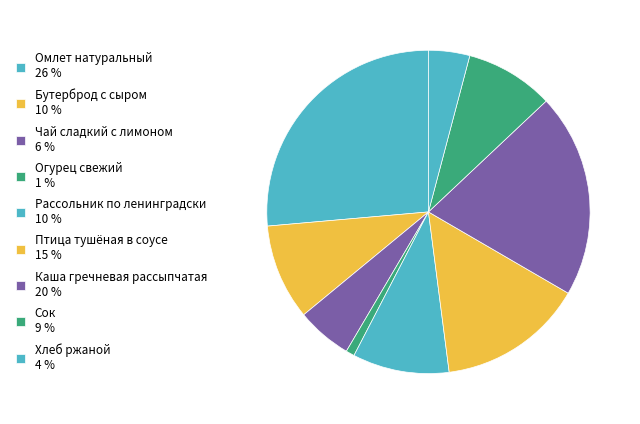

Is the sum of Огурец свежий and Хлеб ржаной greater than half?

No